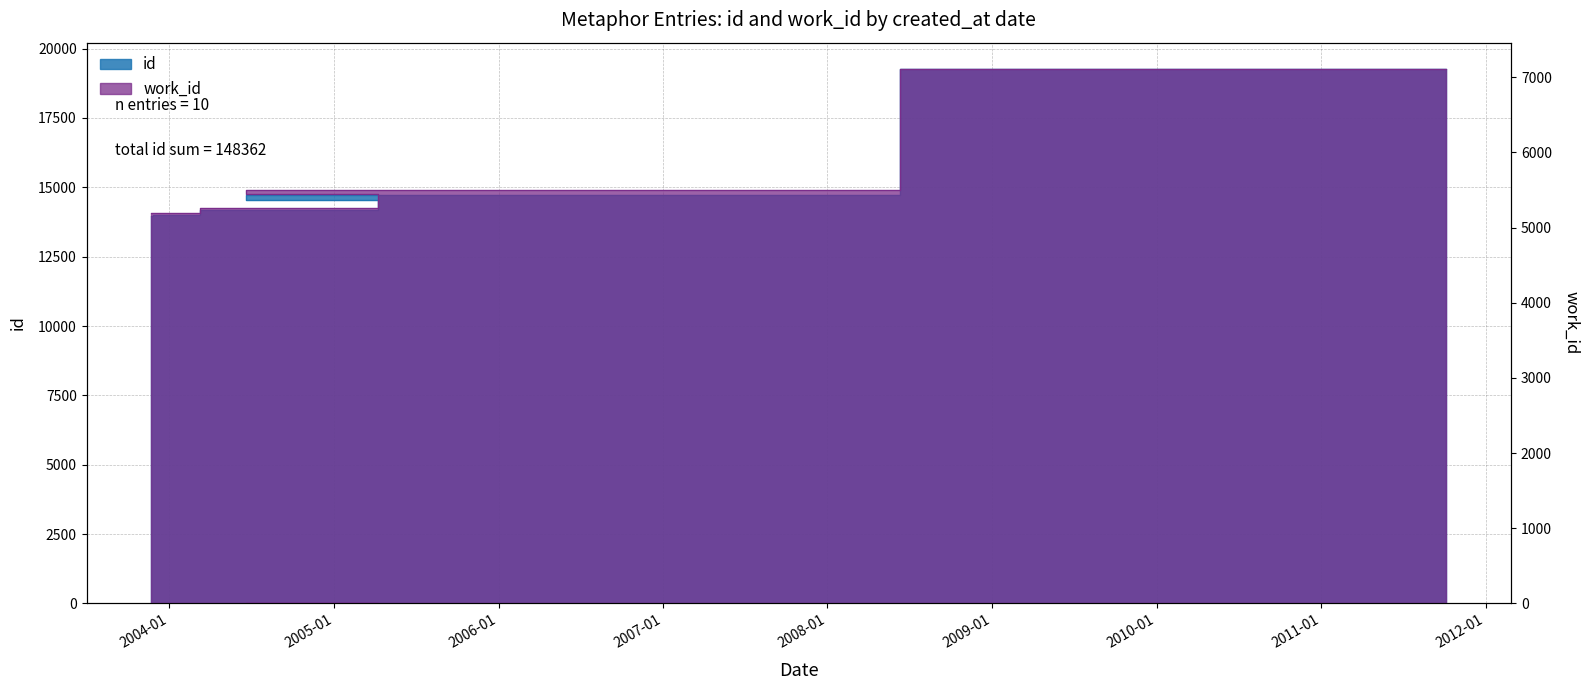

True or false: work_id and id intersect in this chart.

False